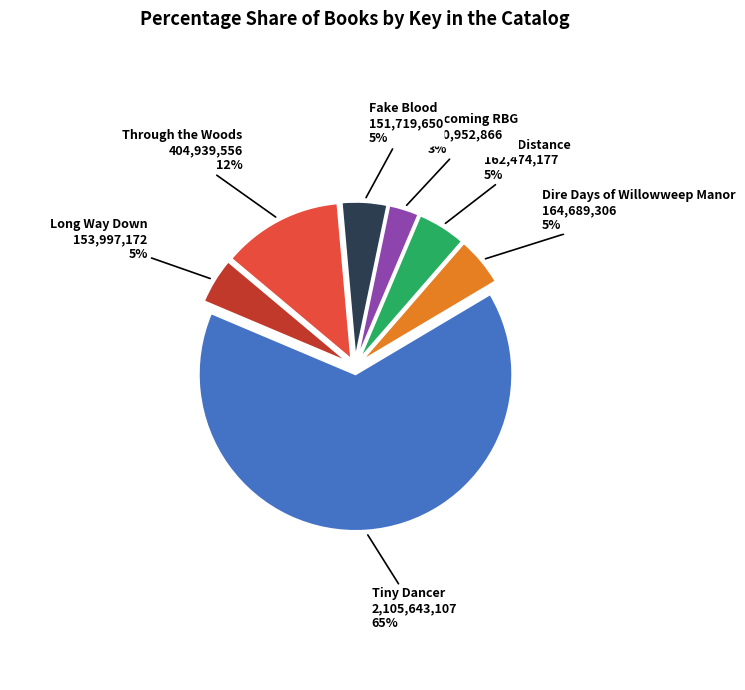

Is there any slice that represents more than half of the pie?

Yes